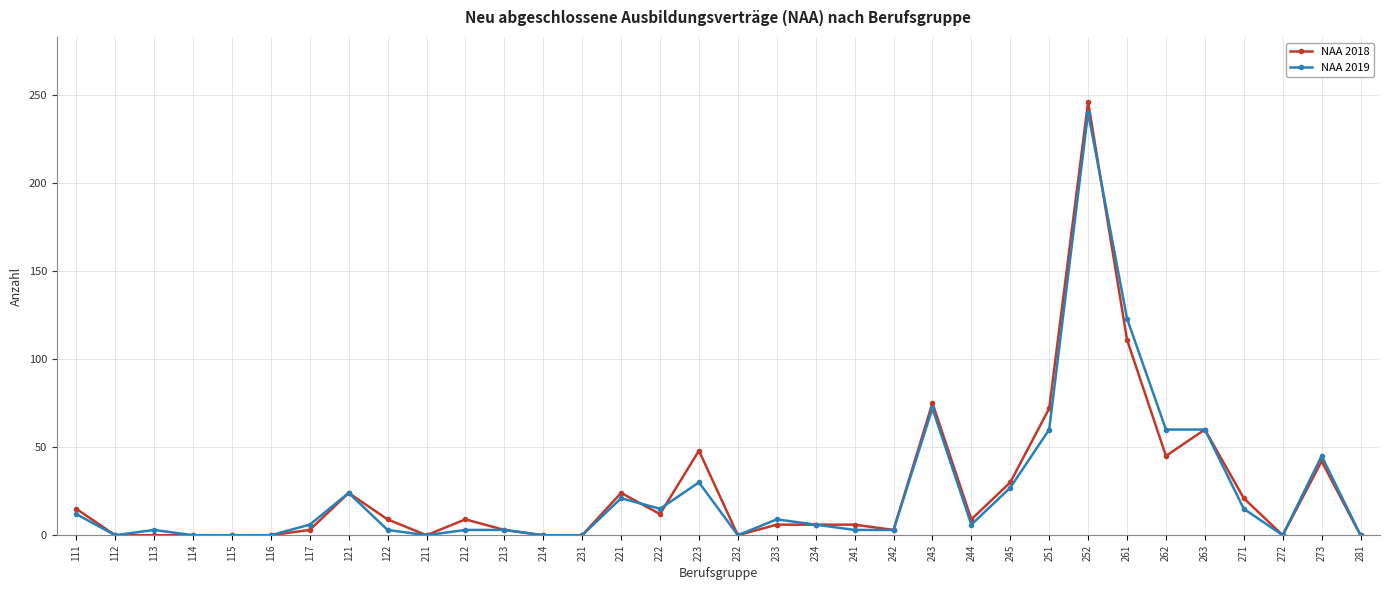

At which category does the chart reach its peak across all series?

252